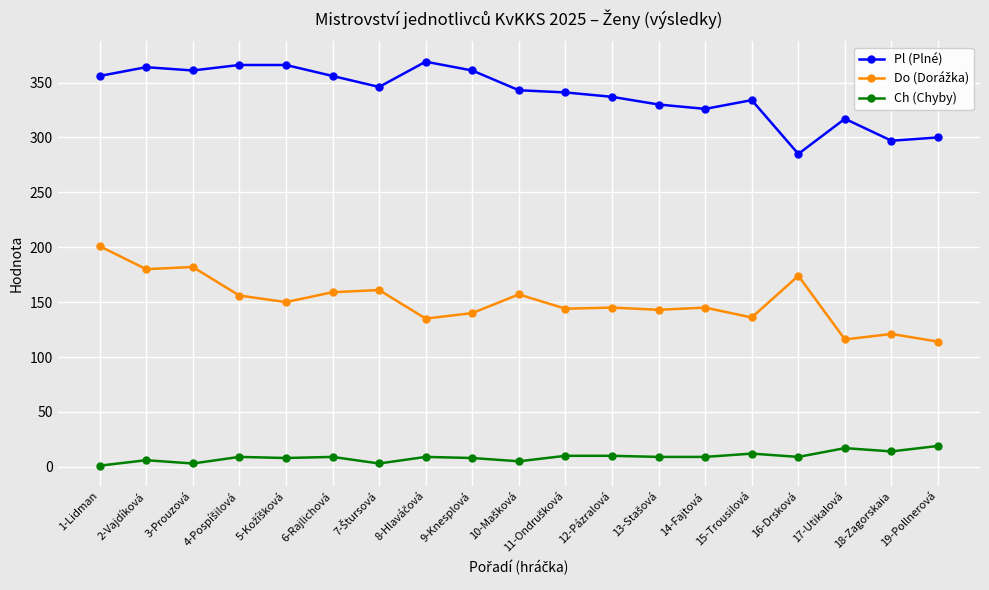

At how many categories does at least one series exceed 58?

19